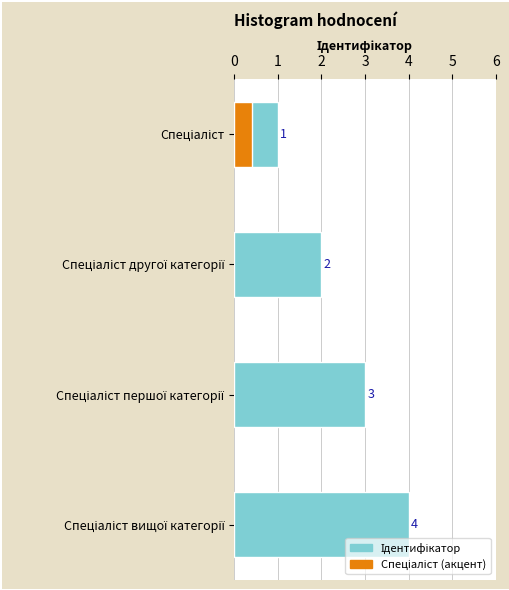

What is the value of the 1st bar from the left?

1